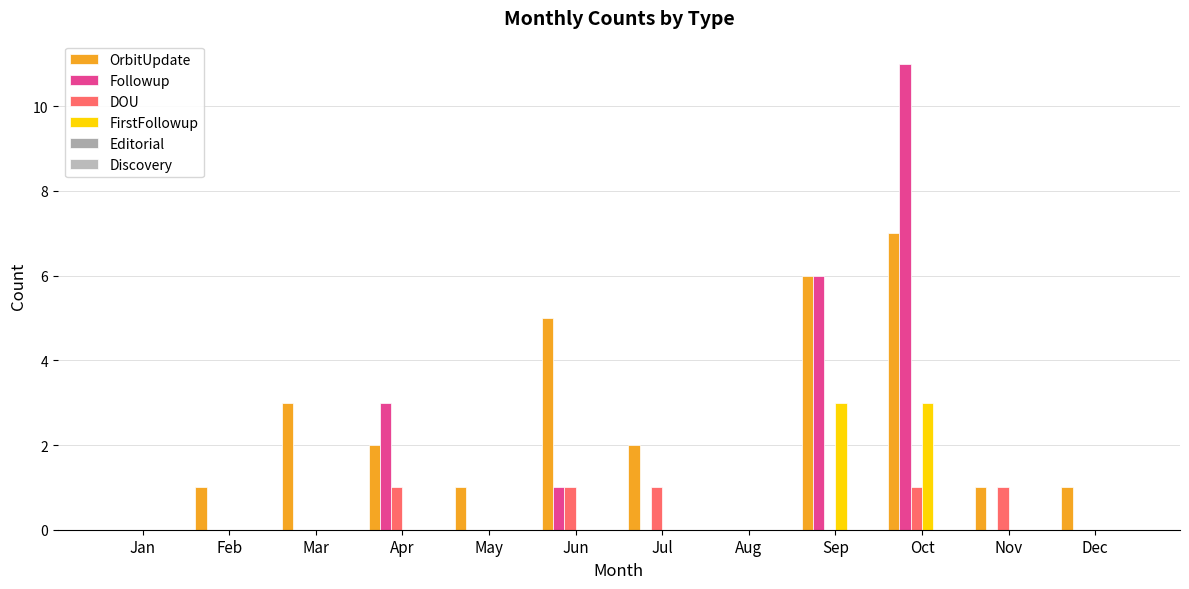

Count the number of data series in this chart.

4